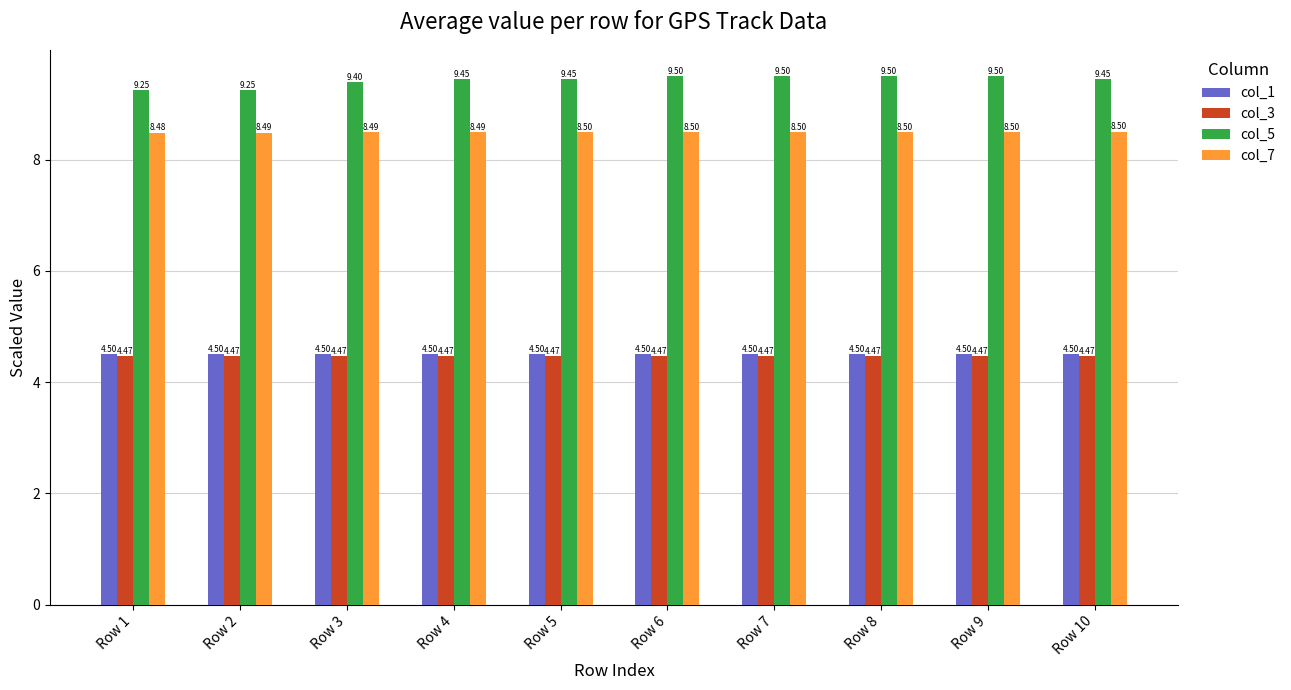

Rank the series at Row 1 from highest to lowest value.

col_5, col_7, col_1, col_3